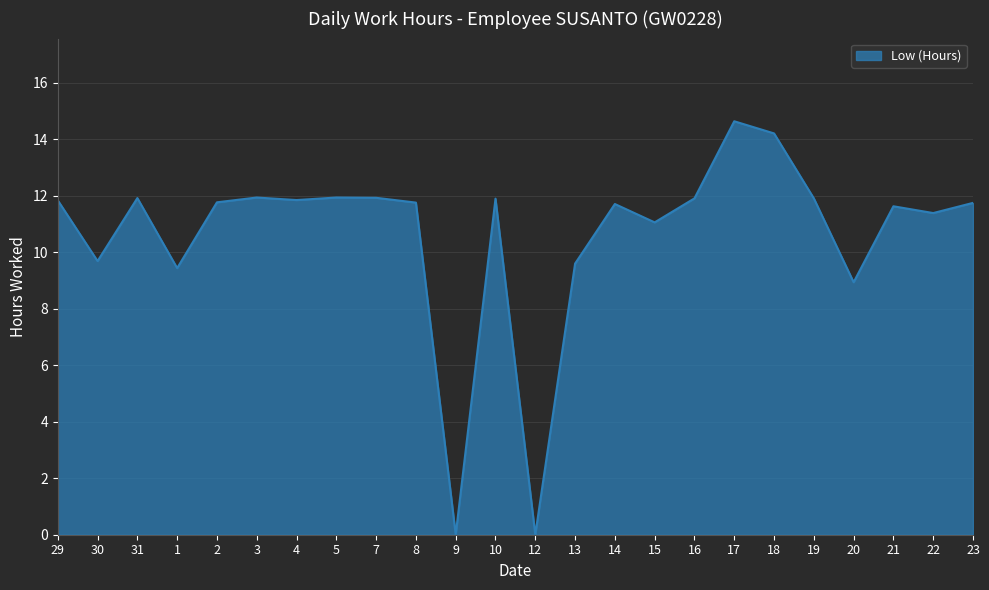

True or false: the data shows 20.7 at 18.

False